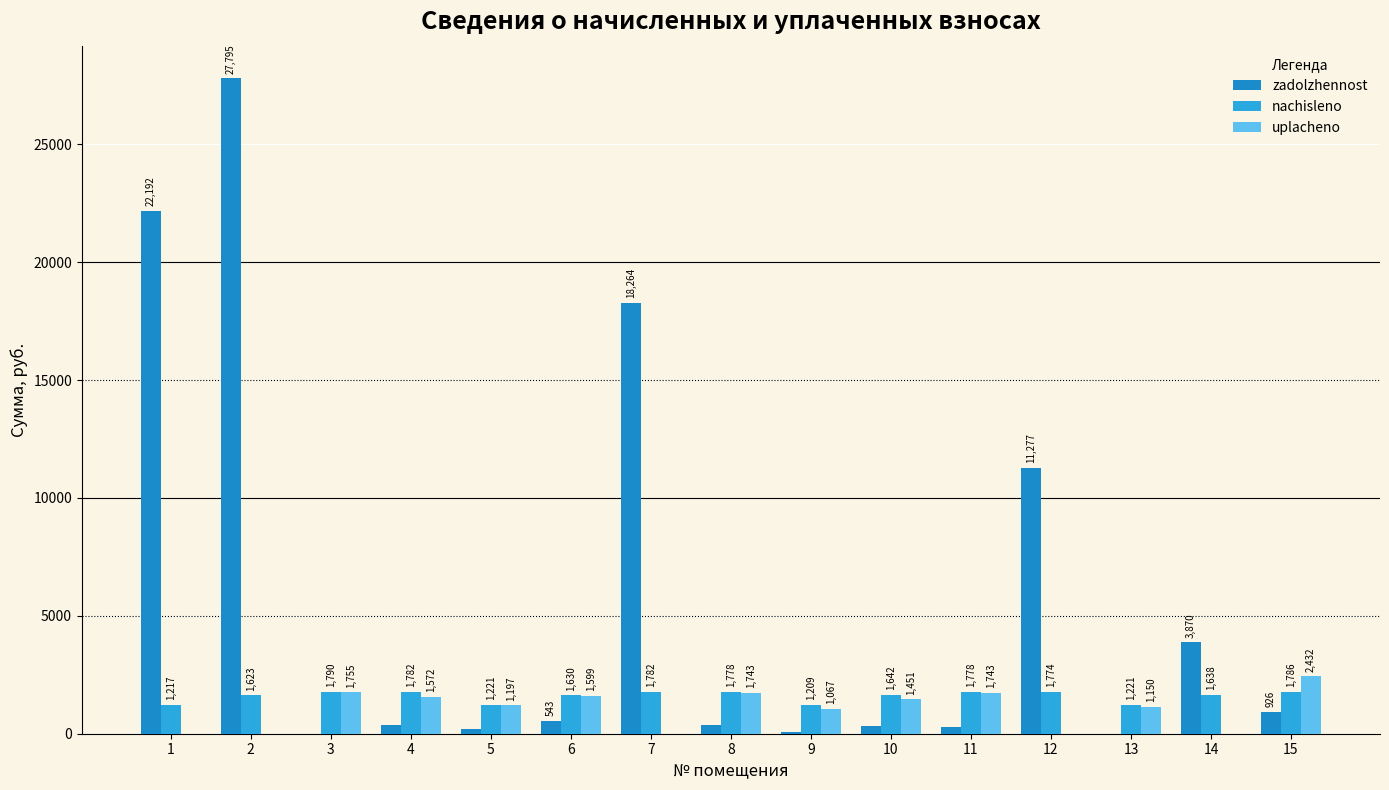

What are all the series names shown in the legend?

zadolzhennost, nachisleno, uplacheno